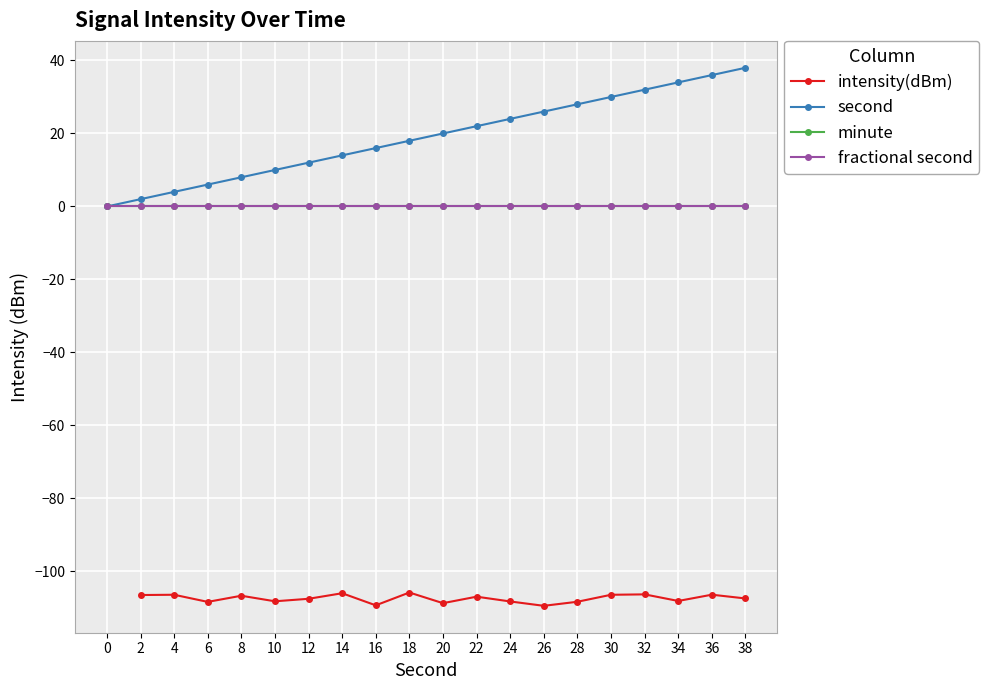

What is the change in value from 2 to 24?

-1.8